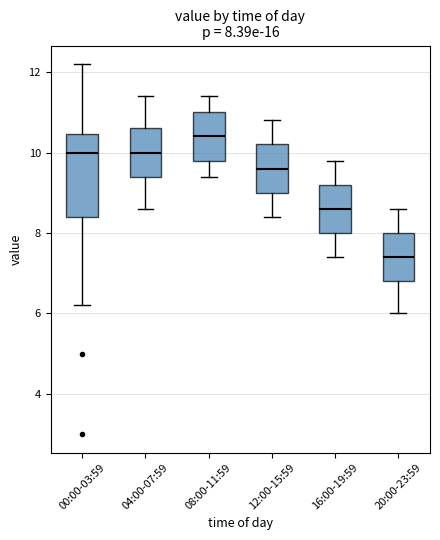

Which box is the tallest, from its lower edge to its upper edge?

00:00-03:59